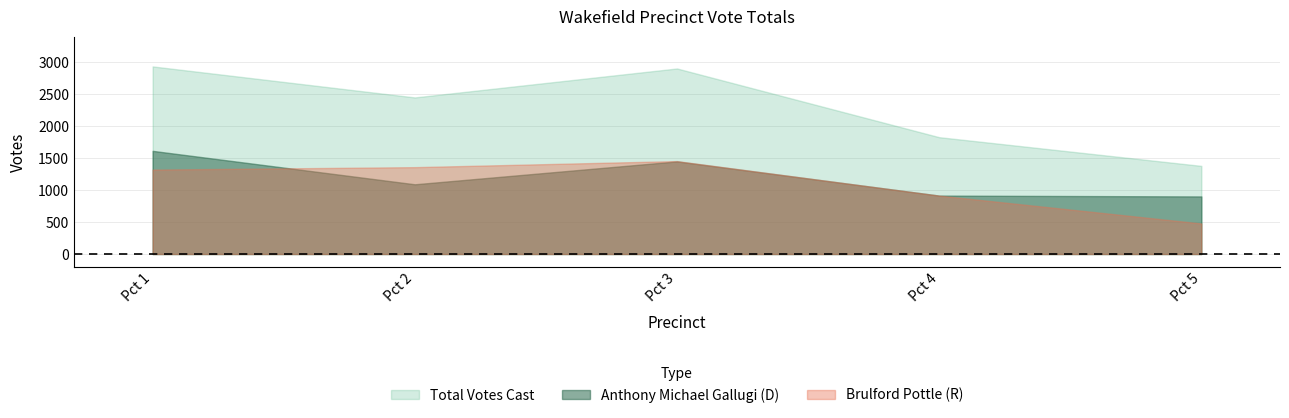

Reading left to right, extract all data points from this chart.

Anthony Michael Gallugi: 1=1614	2=1091	3=1449	4=914	5=901
Brulford Pottle: 1=1321	2=1359	3=1454	4=914	5=478
Total Votes Cast: 1=2935	2=2450	3=2903	4=1828	5=1379